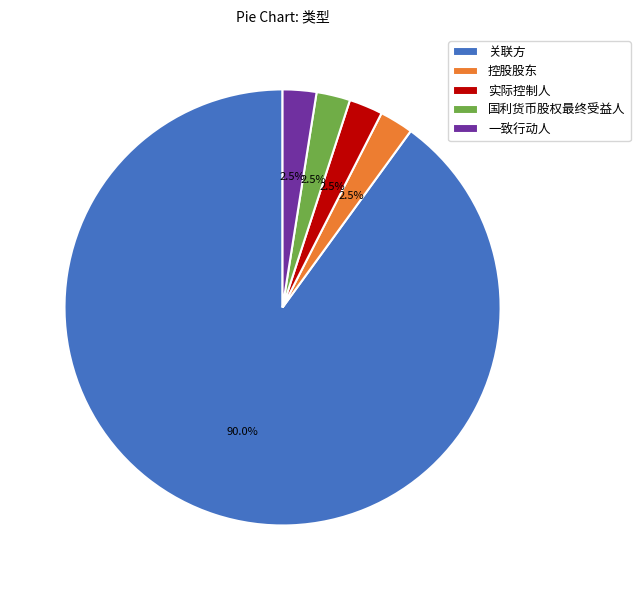

Approximately how many times larger is the value at 一致行动人 compared to 国利货币股权最终受益人?

1.0